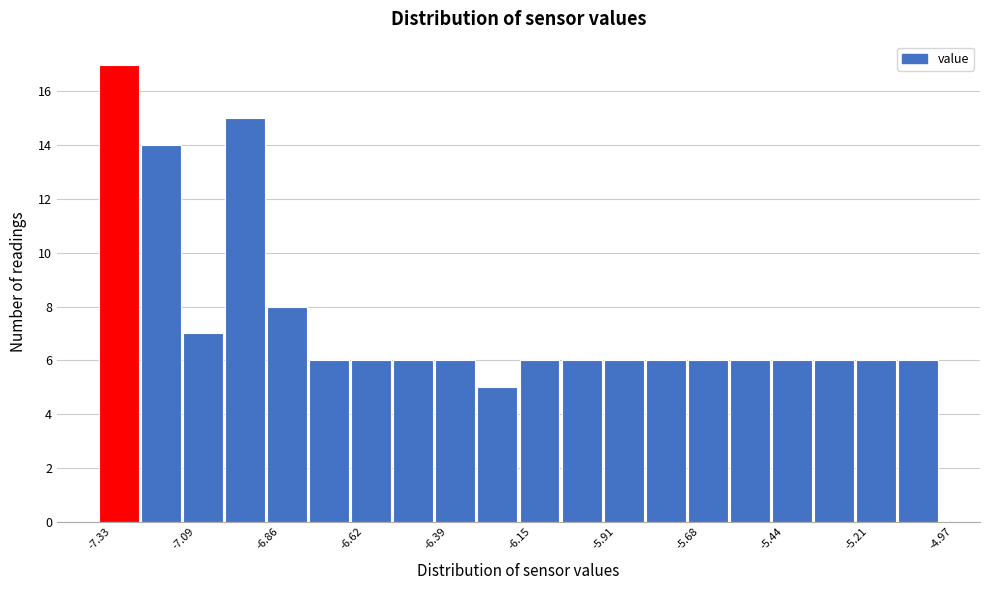

Read against the x-axis, roughly where is the centre of the tallest bar?

-7.25